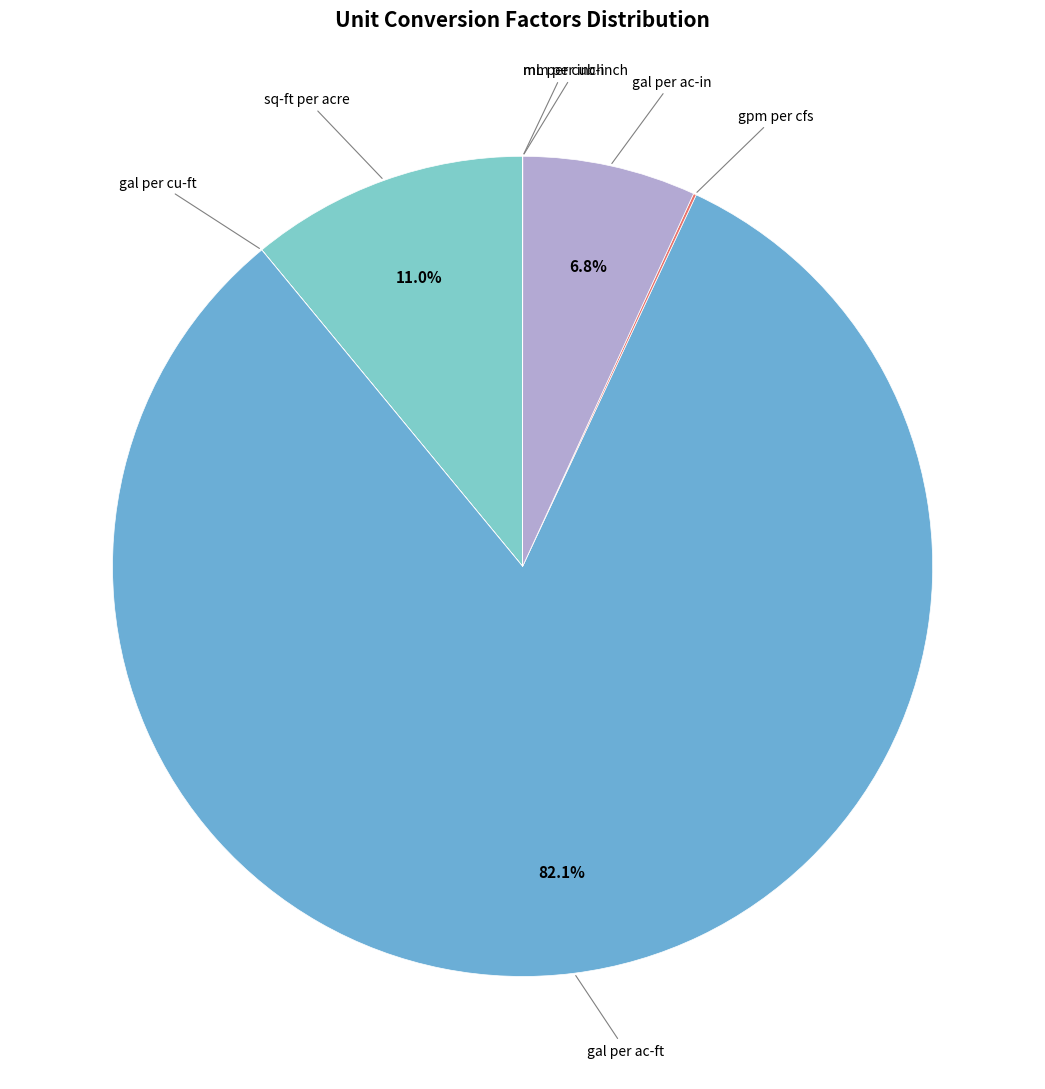

Count the number of slices in the pie.

7